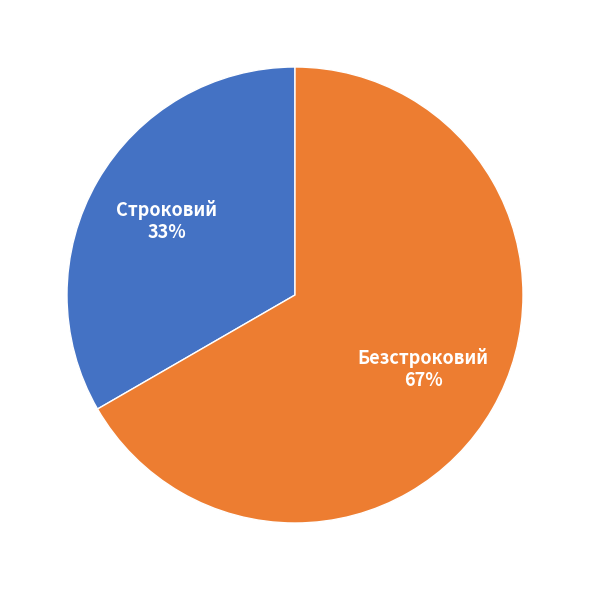

Which slice is the smallest?

Строковий